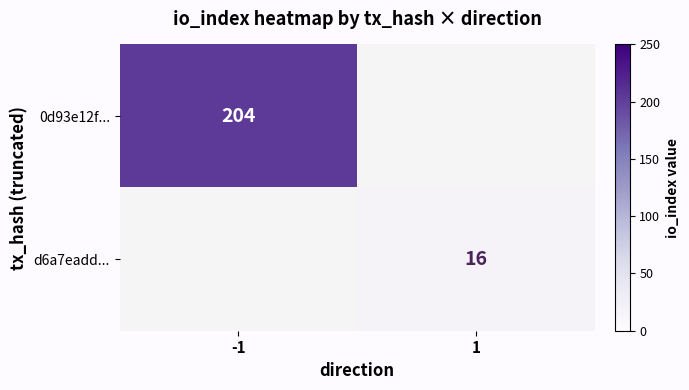

True or false: d6a7eadd... has a value of 16 at 1.

True